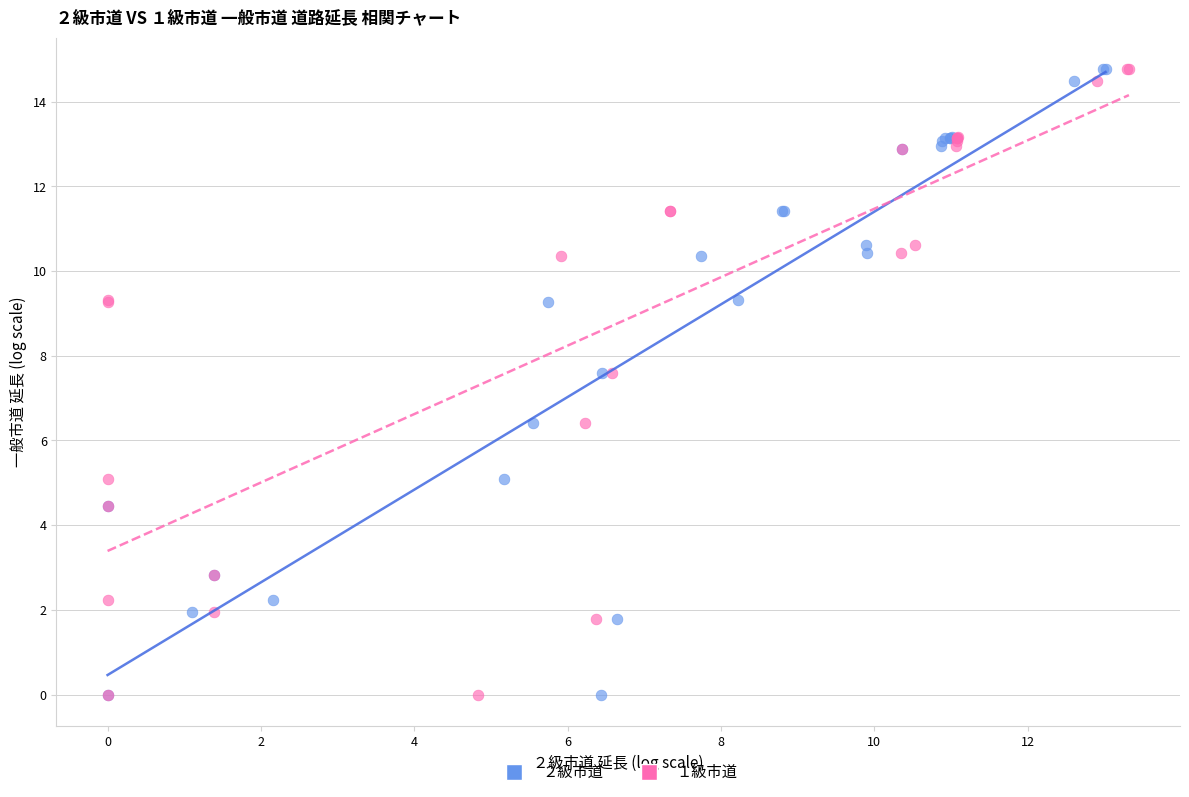

What are all the series names shown in the legend?

２級市道, １級市道